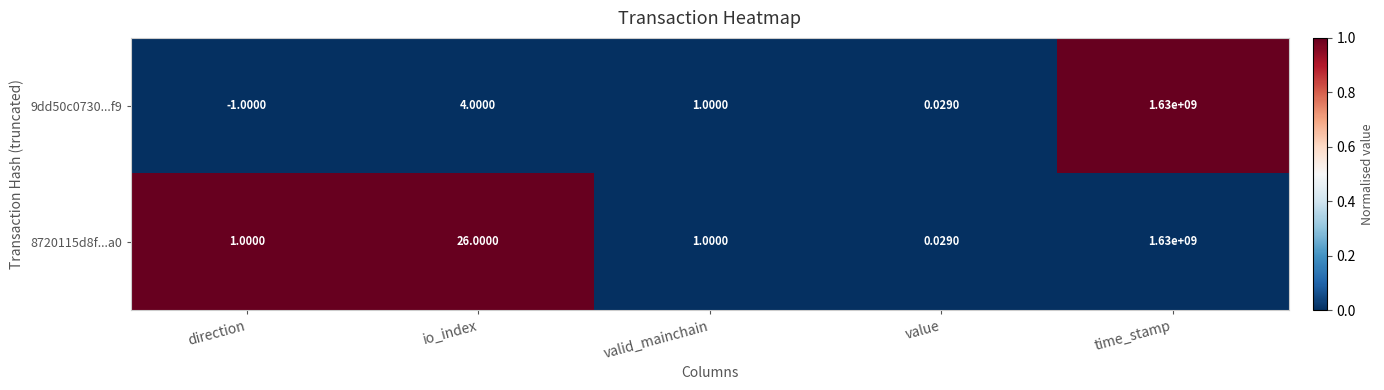

At how many categories does at least one series exceed 0?

5